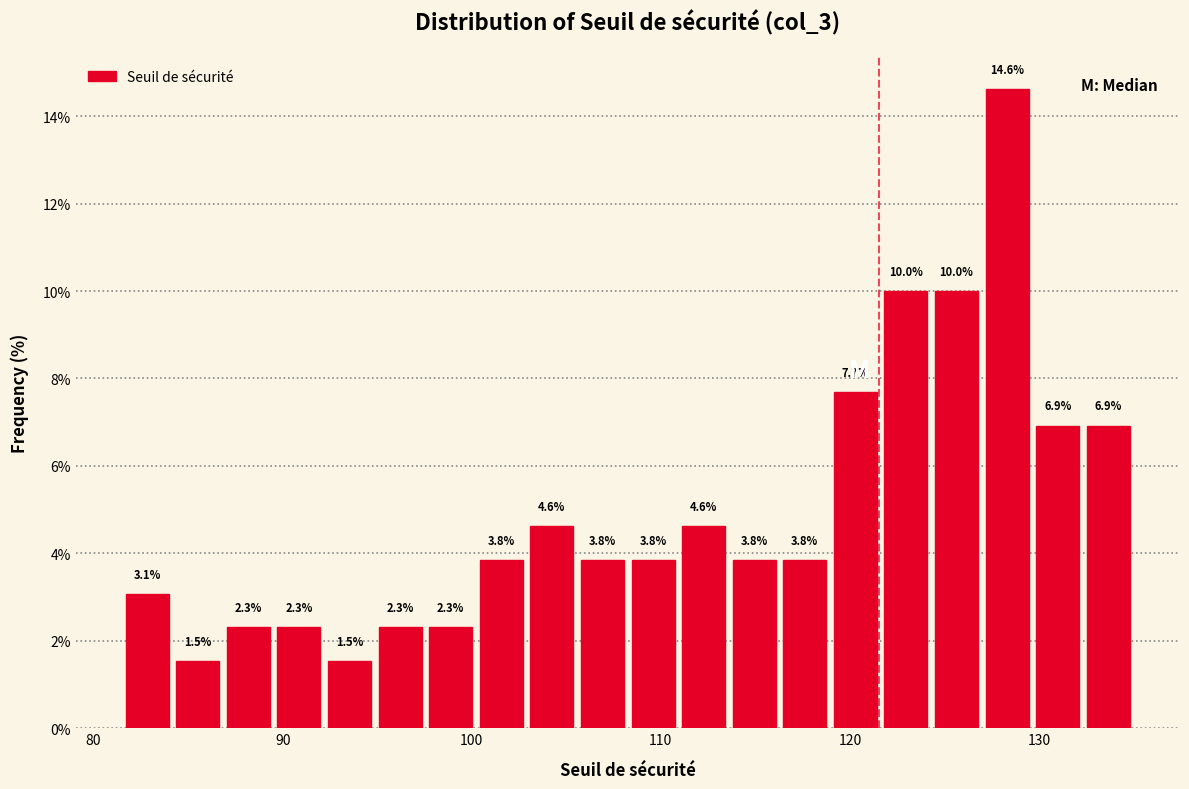

Read against the x-axis, roughly where is the centre of the tallest bar?

128